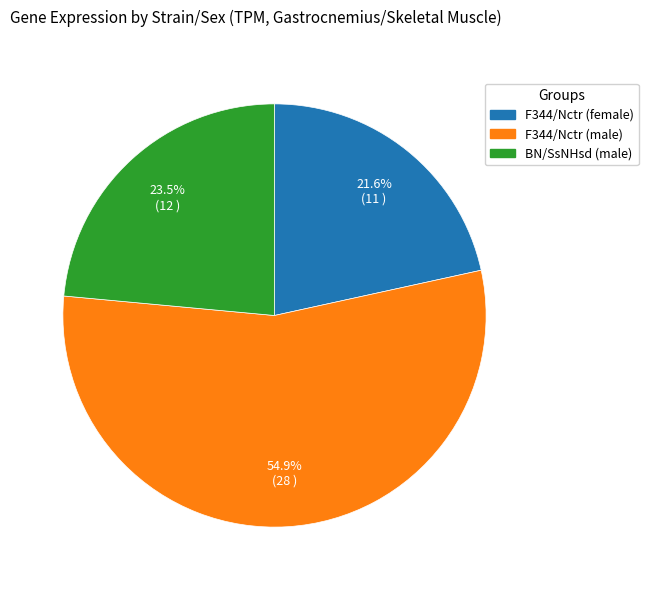

Rank the categories by value from highest to lowest.

F344/Nctr (male), BN/SsNHsd (male), F344/Nctr (female)